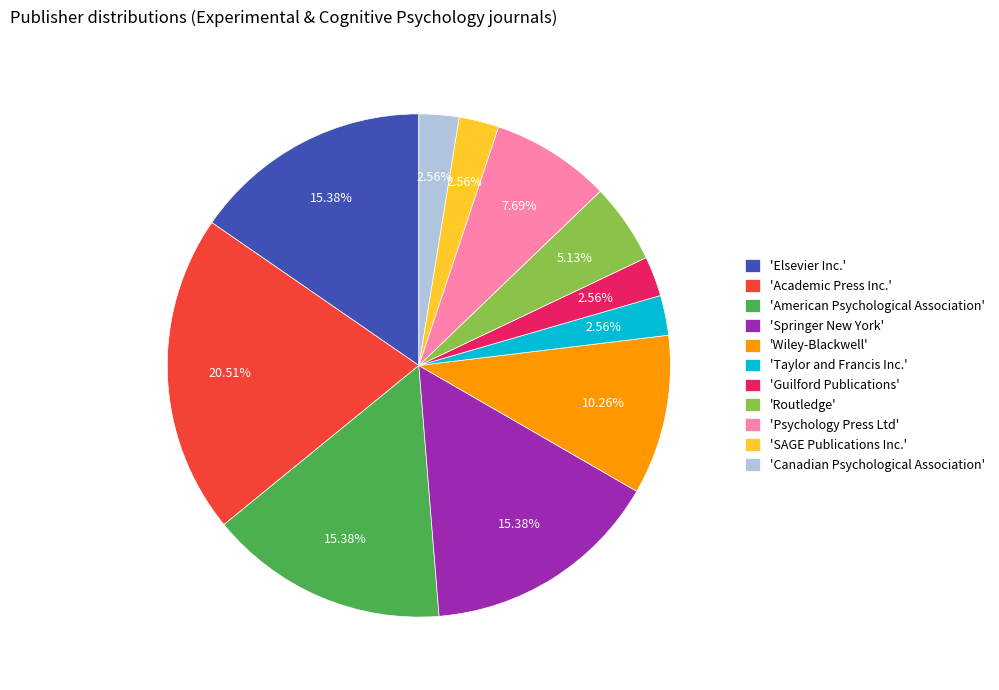

Is there any slice that represents more than half of the pie?

No